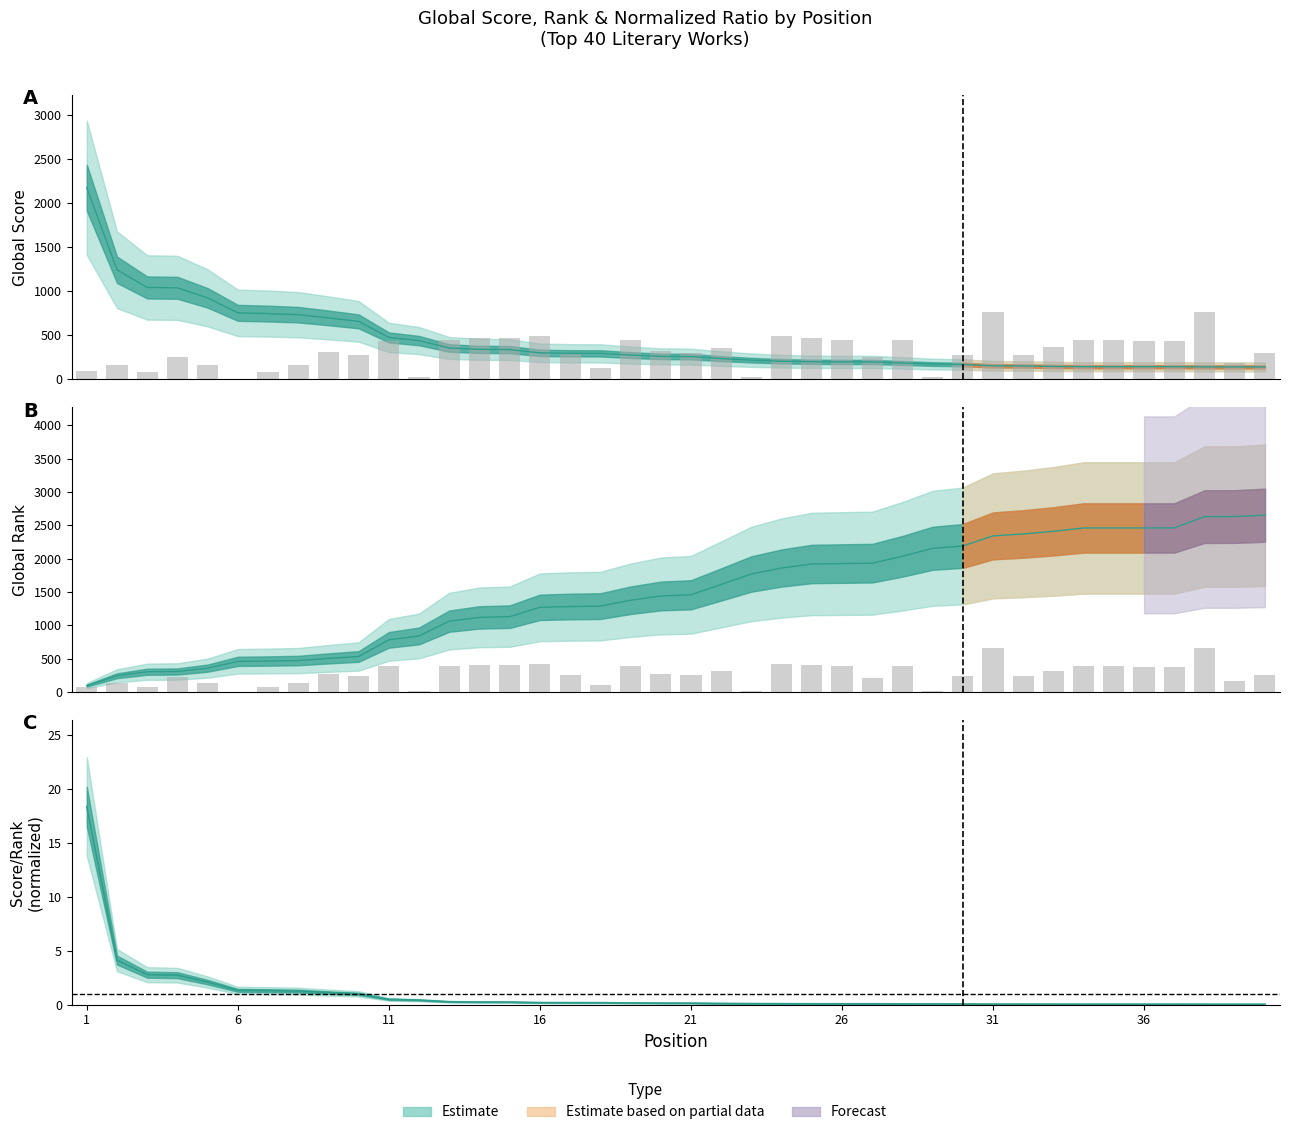

Are the bars grouped side by side (vs. stacked)?

No